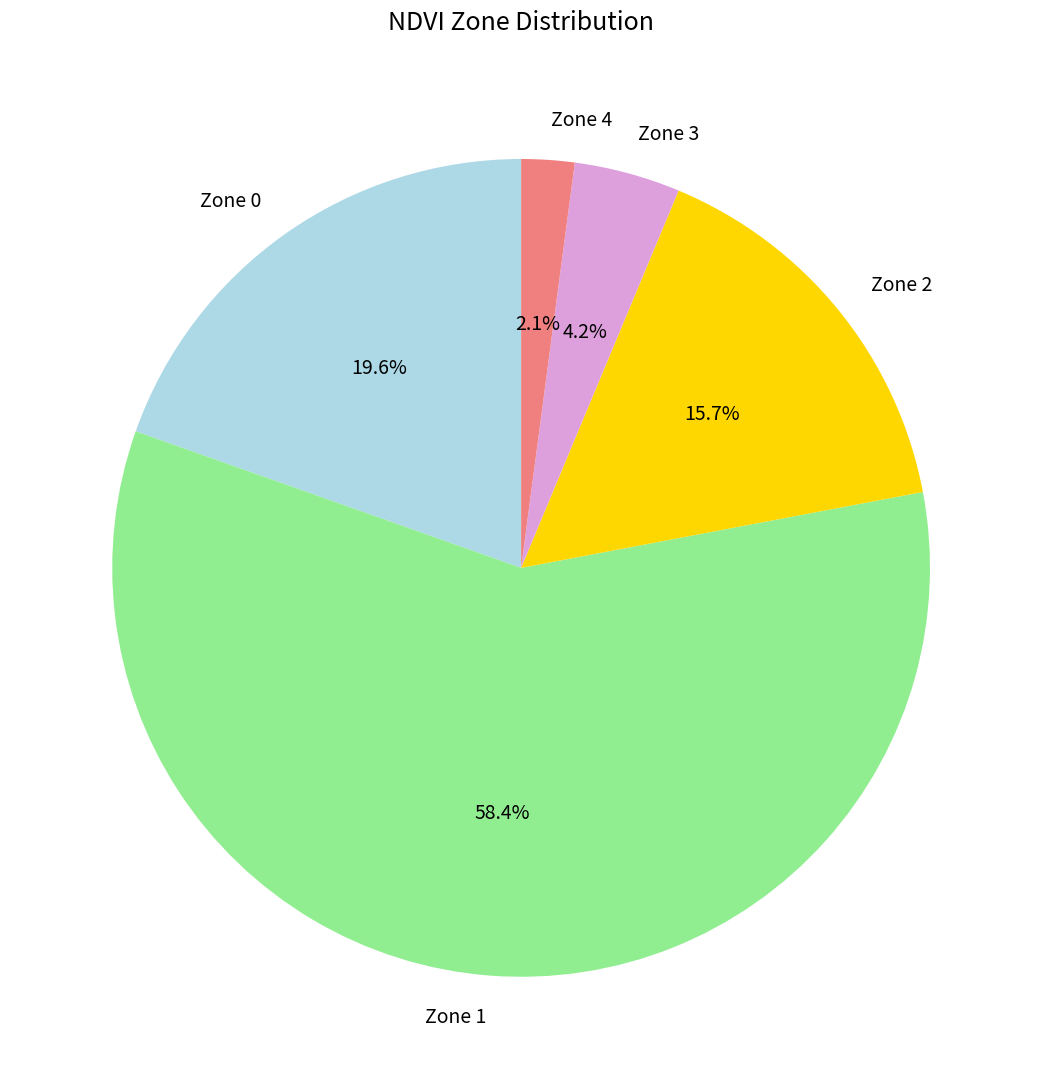

Do Zone 4 and Zone 3 together represent more than half of the pie?

No